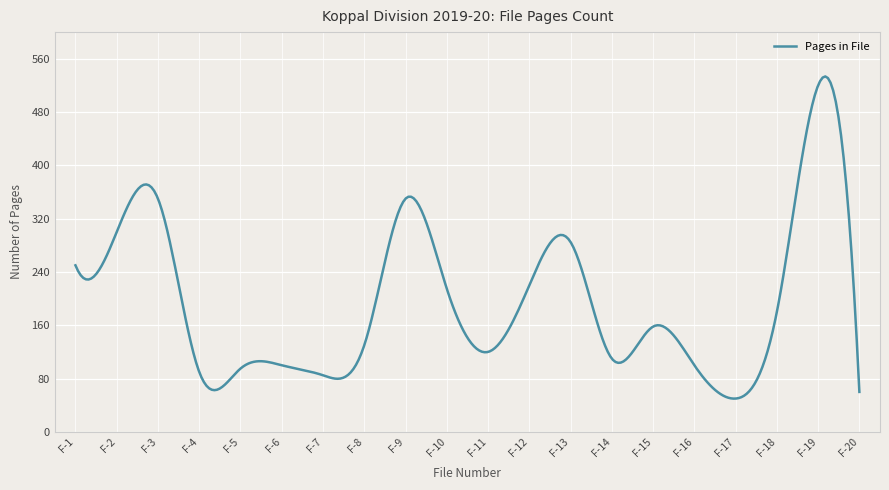

What is the difference between the maximum and minimum values?

483.5